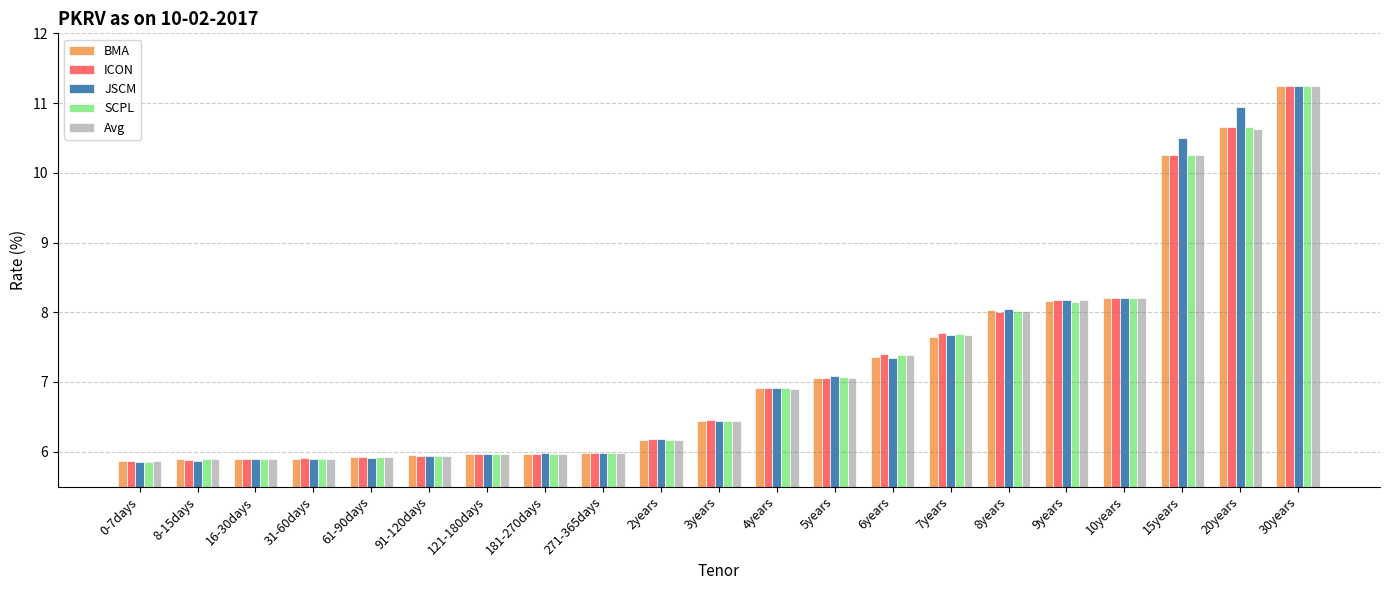

What is the total value across all series at 271-365days?

29.9